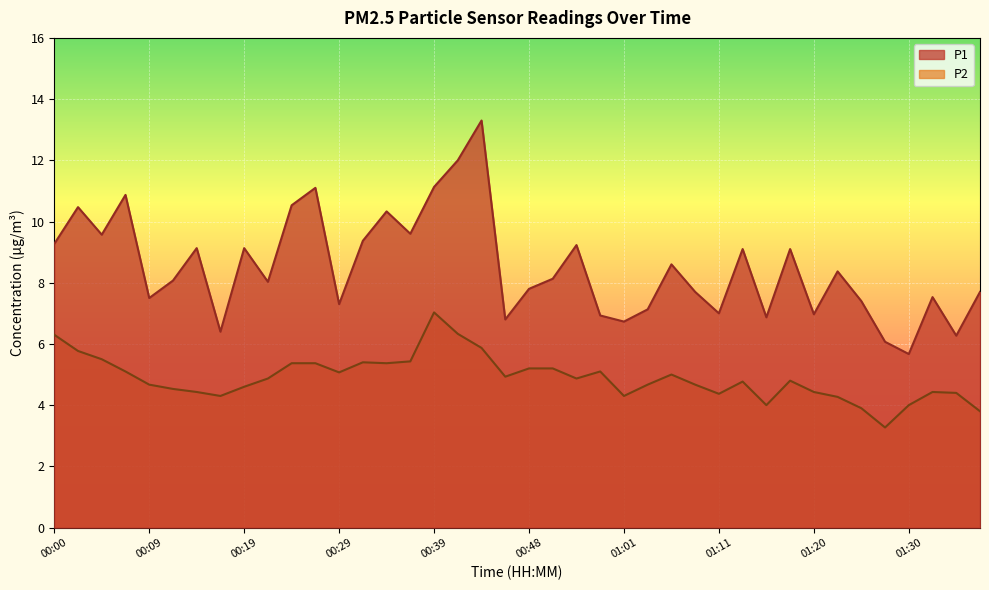

How many lines are shown in the chart?

2